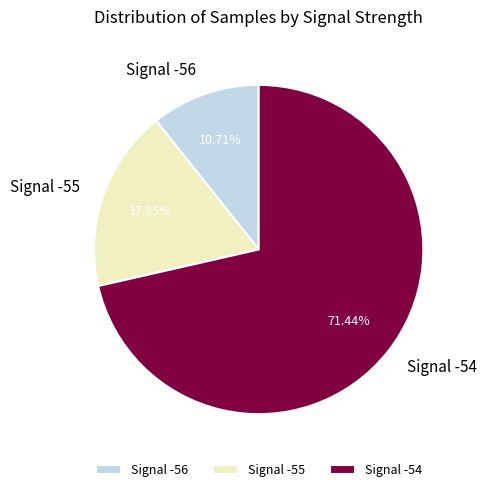

Approximately how many times larger is the value at Signal -55 compared to Signal -56?

1.7